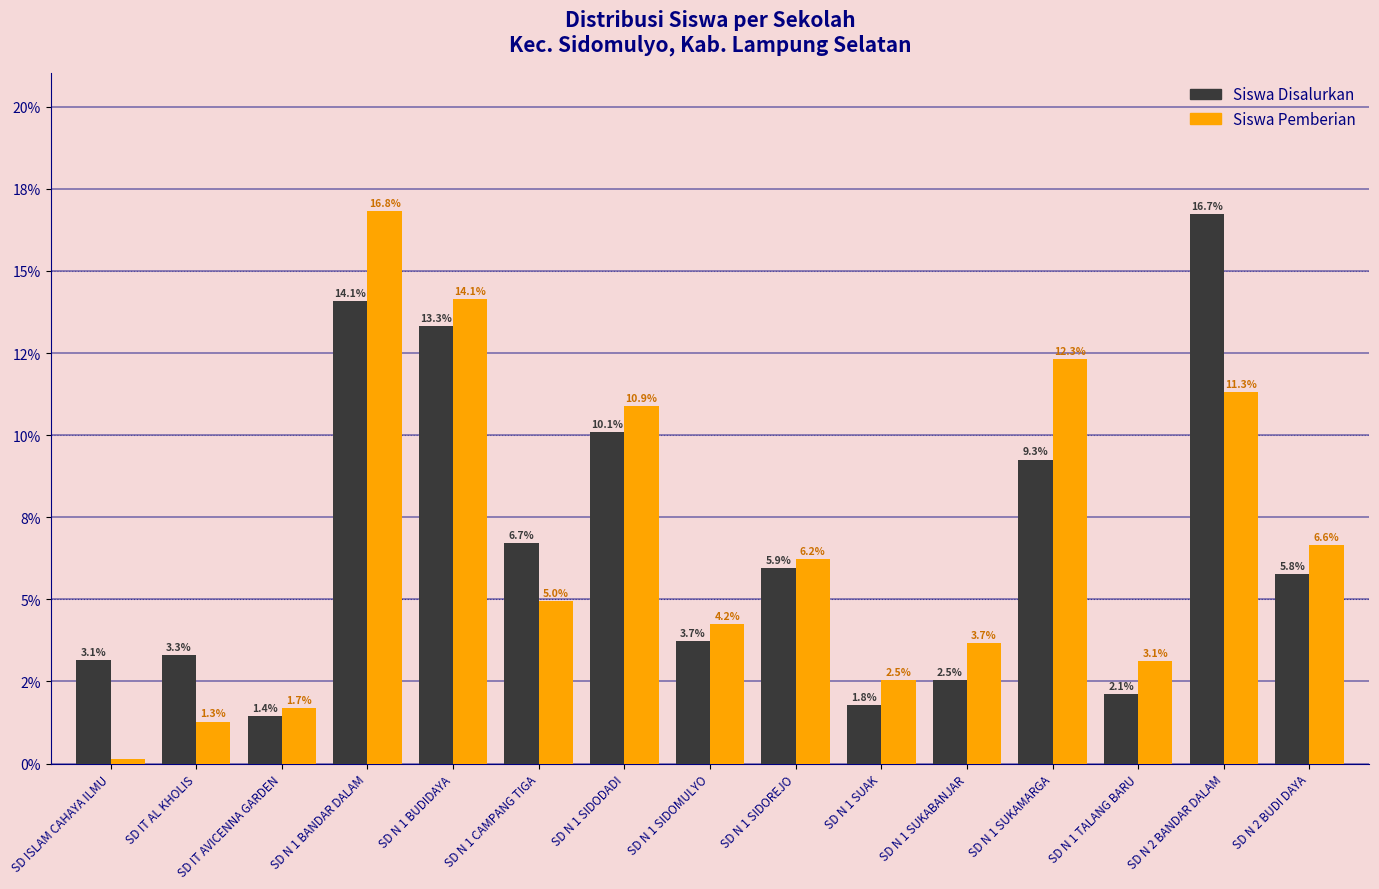

What is the label of the 9th bar from the right?

SD N 1 SIDODADI